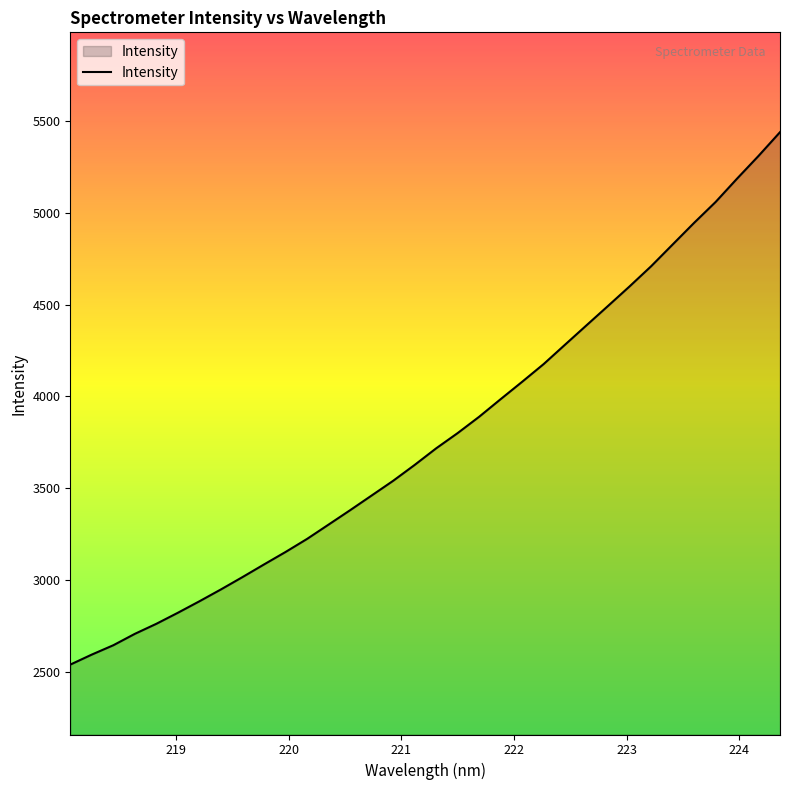

What is the smallest value displayed?

2538.4